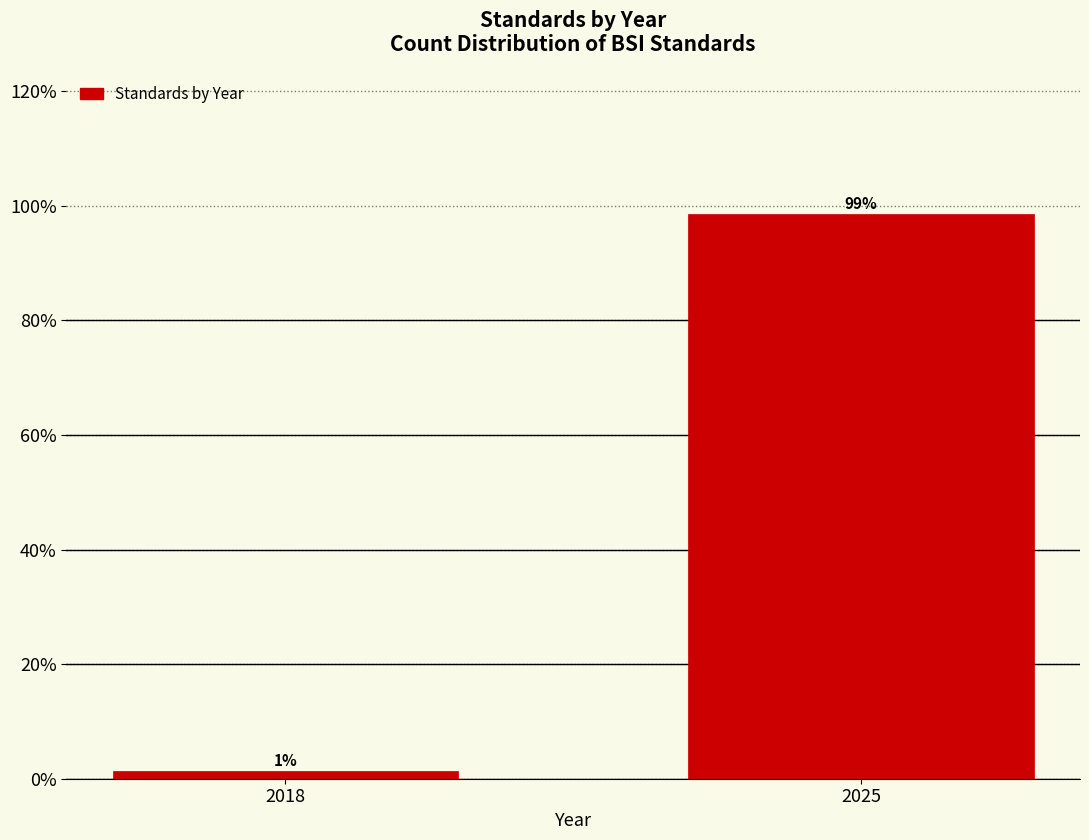

At which label does the data first exceed 98?

2025